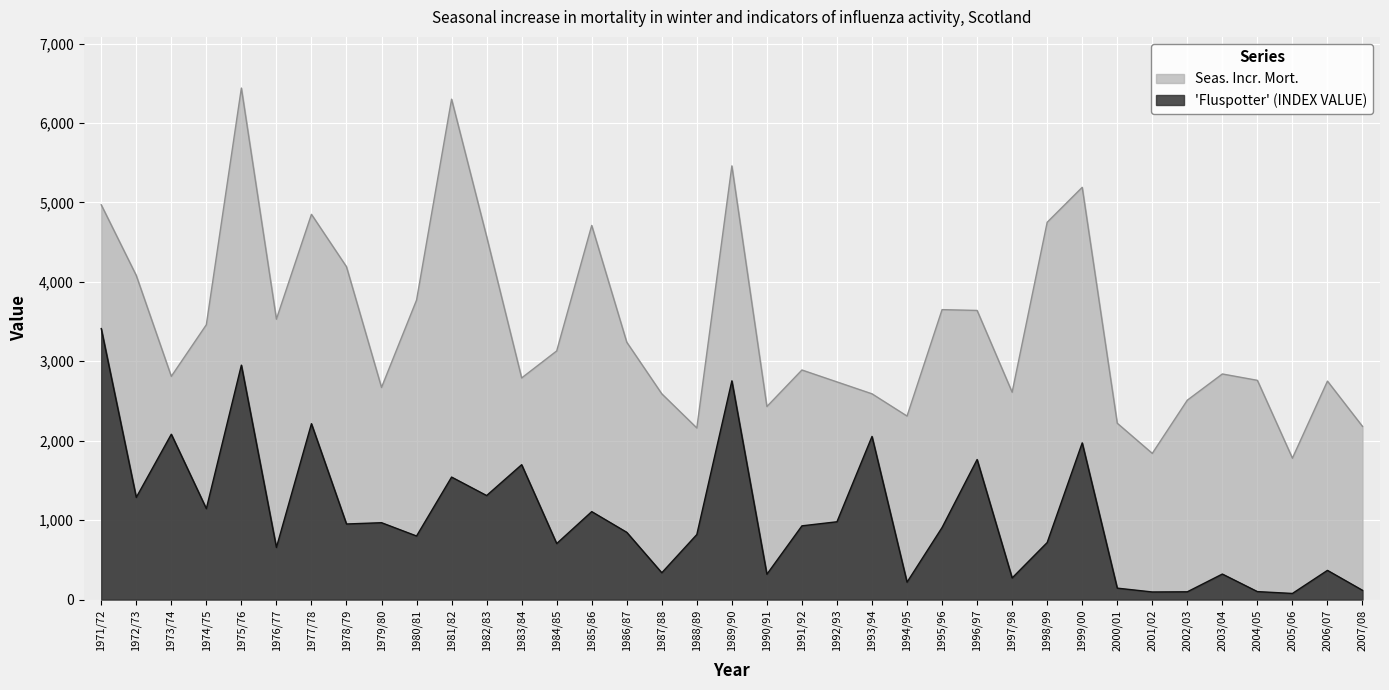

List the series in order of their peak value, highest first.

Seas. Incr. Mort., 'Fluspotter' (INDEX VALUE)